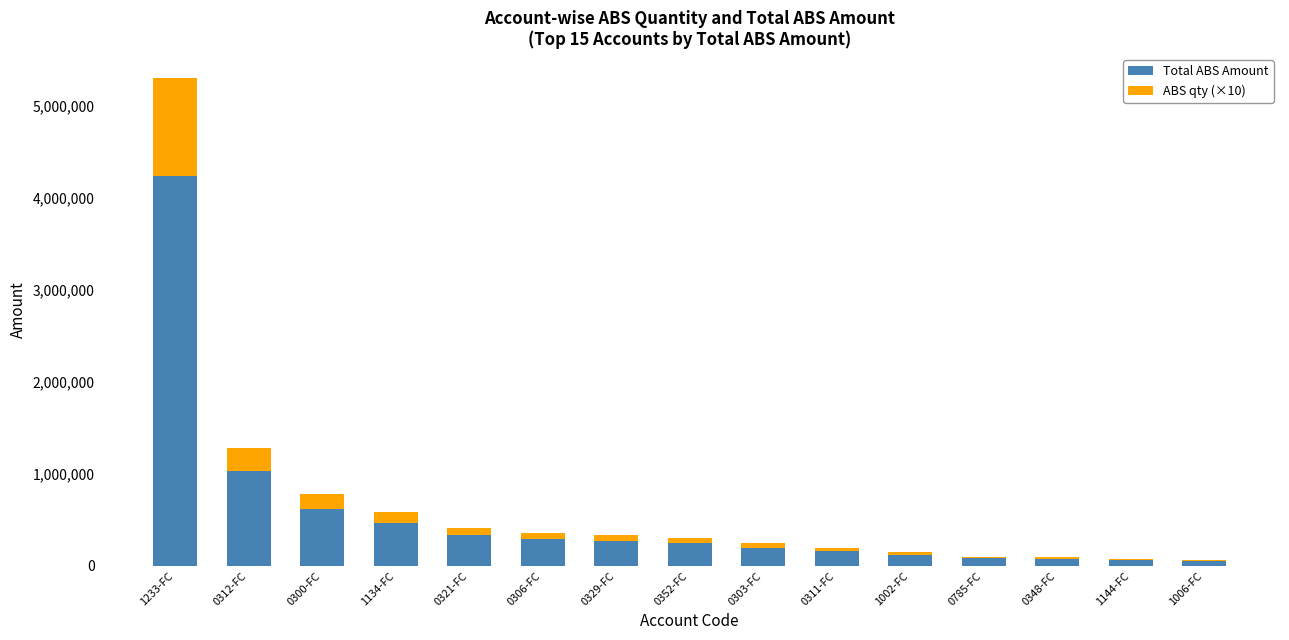

At which label is Total ABS Amount closest to 2147010?

0312-FC